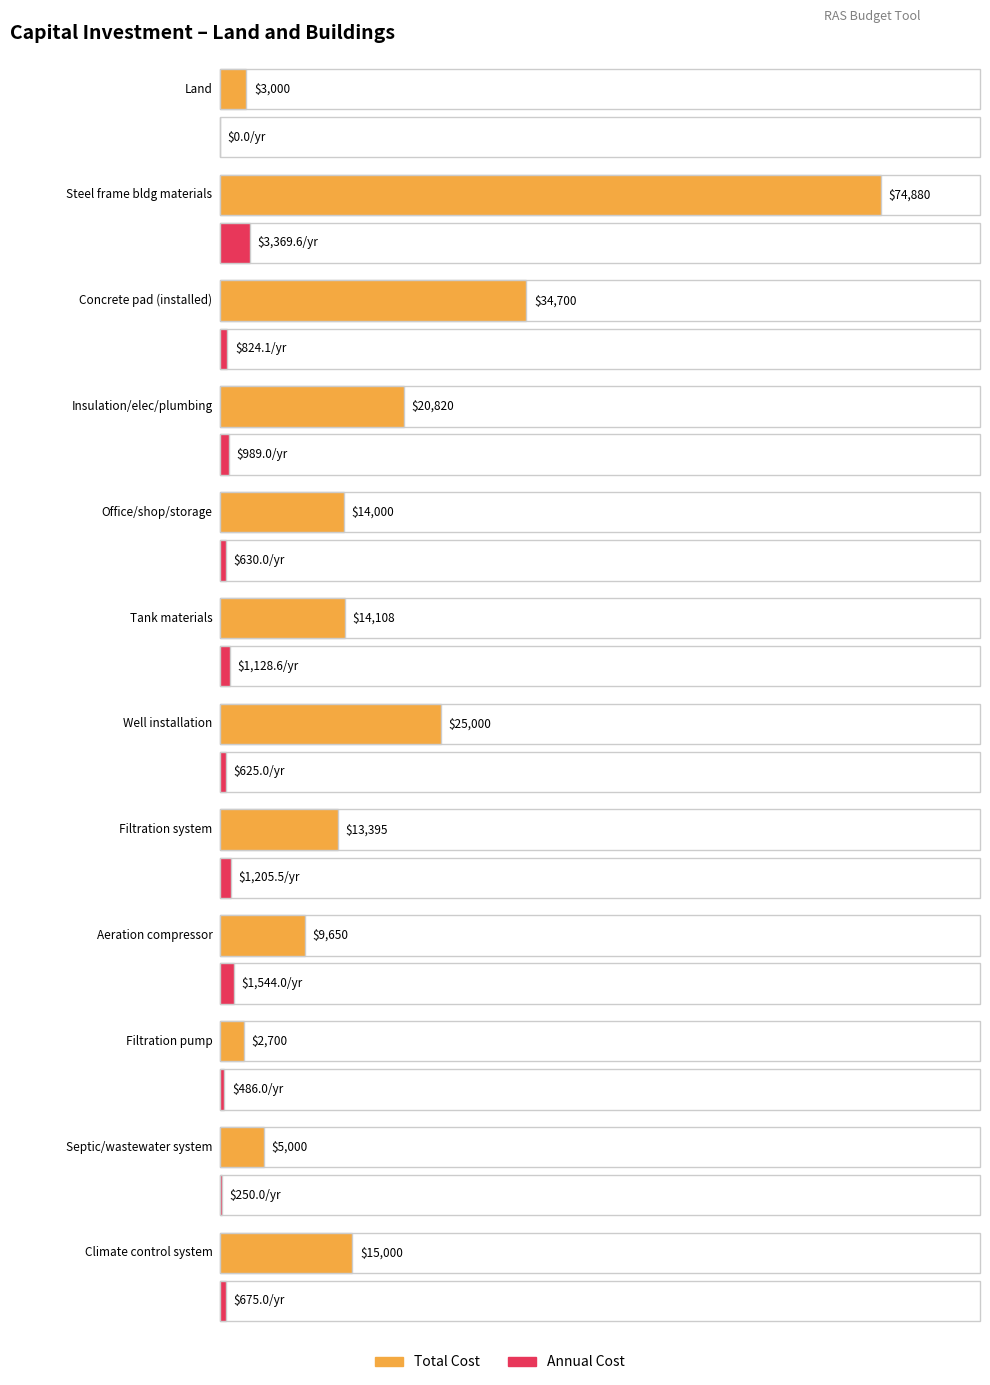

What is the label of the 2nd bar from the right?

Septic/wastewater system